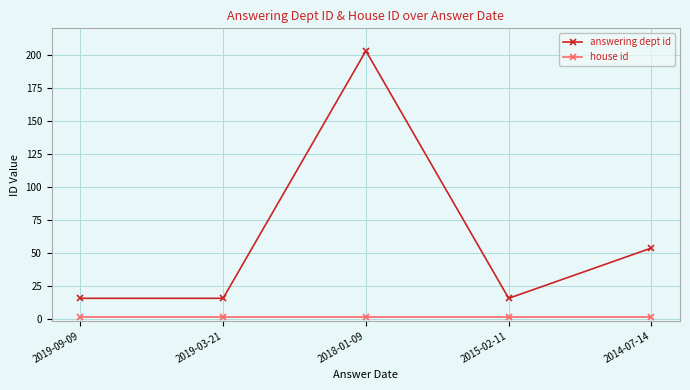

Rank the series at 2018-01-09 from lowest to highest value.

house id, answering dept id